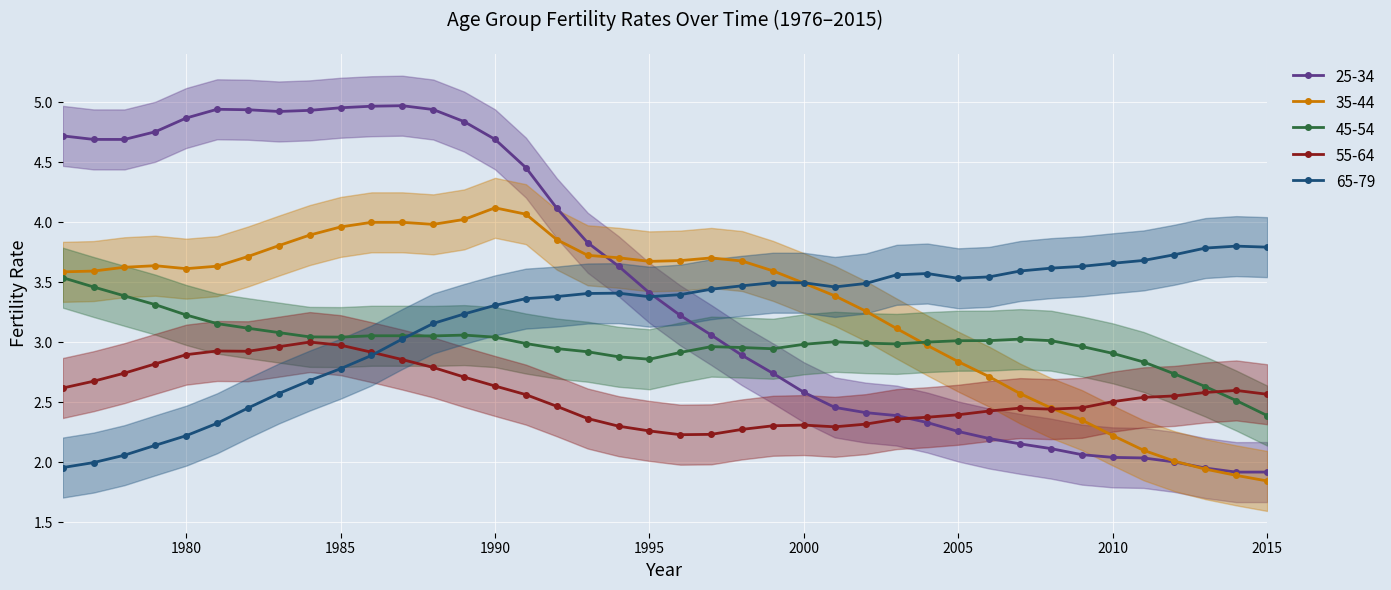

Reading left to right, what are all the values shown in this chart?

25-34: 4.7	4.7	4.7	4.8	4.9	4.9	4.9	4.9	4.9	5.0	5.0	5.0	4.9	4.8	4.7	4.5	4.1	3.8	3.6	3.4	3.2	3.1	2.9	2.7	2.6	2.5	2.4	2.4	2.3	2.3	2.2	2.2	2.1	2.1	2.0	2.0	2.0	2.0	1.9	1.9
35-44: 3.6	3.6	3.6	3.6	3.6	3.6	3.7	3.8	3.9	4.0	4.0	4.0	4.0	4.0	4.1	4.1	3.9	3.7	3.7	3.7	3.7	3.7	3.7	3.6	3.5	3.4	3.3	3.1	3.0	2.8	2.7	2.6	2.5	2.4	2.2	2.1	2.0	1.9	1.9	1.8
45-54: 3.5	3.5	3.4	3.3	3.2	3.2	3.1	3.1	3.0	3.0	3.1	3.1	3.1	3.1	3.0	3.0	2.9	2.9	2.9	2.9	2.9	3.0	3.0	2.9	3.0	3.0	3.0	3.0	3.0	3.0	3.0	3.0	3.0	3.0	2.9	2.8	2.7	2.6	2.5	2.4
55-64: 2.6	2.7	2.7	2.8	2.9	2.9	2.9	3.0	3.0	3.0	2.9	2.9	2.8	2.7	2.6	2.6	2.5	2.4	2.3	2.3	2.2	2.2	2.3	2.3	2.3	2.3	2.3	2.4	2.4	2.4	2.4	2.5	2.4	2.5	2.5	2.5	2.6	2.6	2.6	2.6
65-79: 2.0	2.0	2.1	2.1	2.2	2.3	2.5	2.6	2.7	2.8	2.9	3.0	3.2	3.2	3.3	3.4	3.4	3.4	3.4	3.4	3.4	3.4	3.5	3.5	3.5	3.5	3.5	3.6	3.6	3.5	3.5	3.6	3.6	3.6	3.7	3.7	3.7	3.8	3.8	3.8